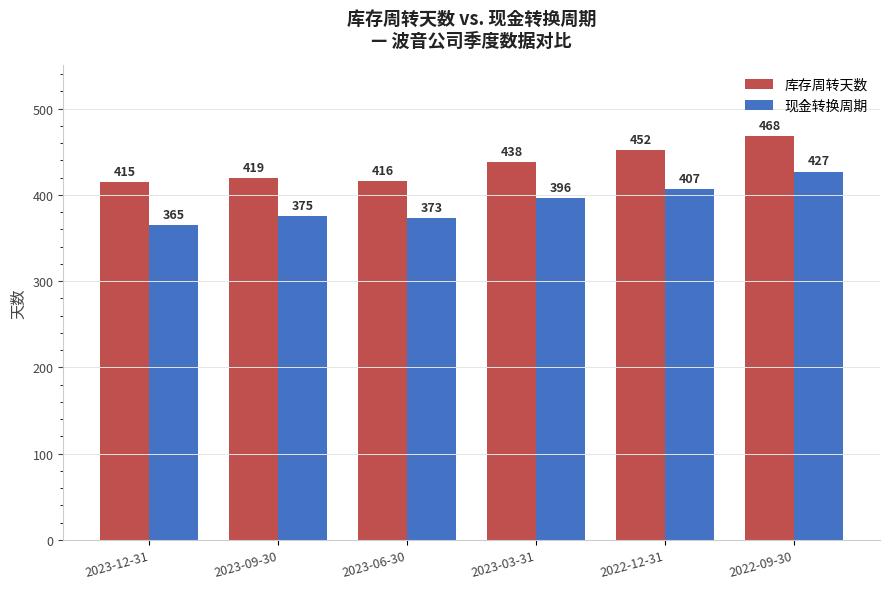

Between 2023-09-30 and 2023-03-31, which series saw the biggest shift?

现金转换周期